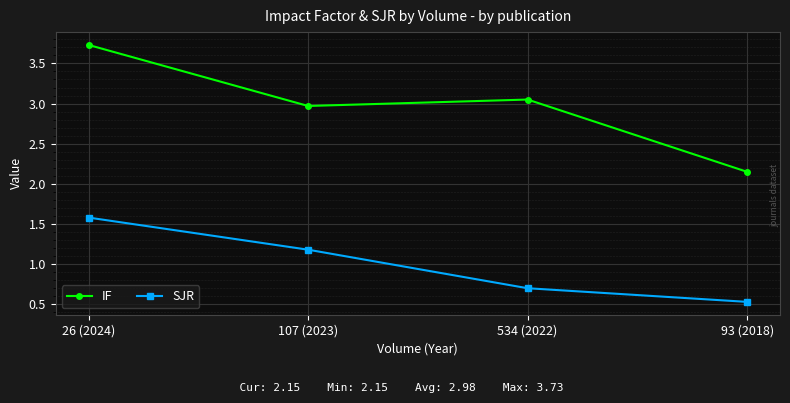

The value of SJR at 107 (2023) is 0.7. True or false?

False